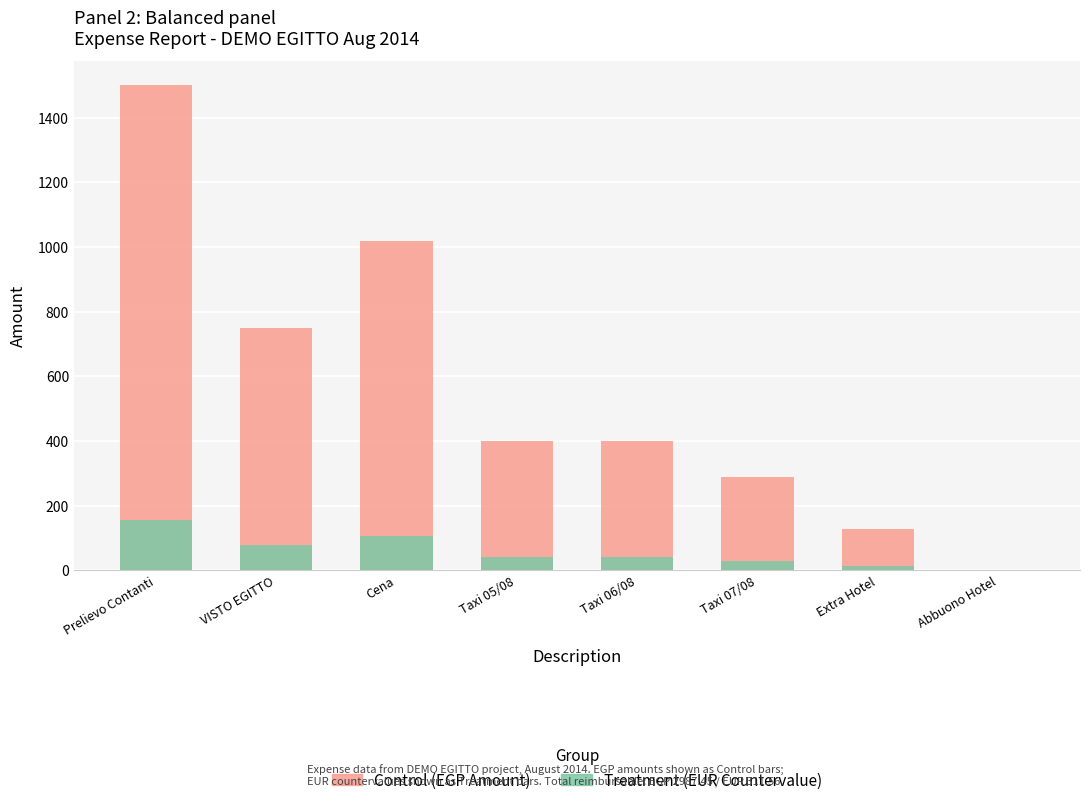

Read the Control (EGP) value at Abbuono Hotel.

0.7